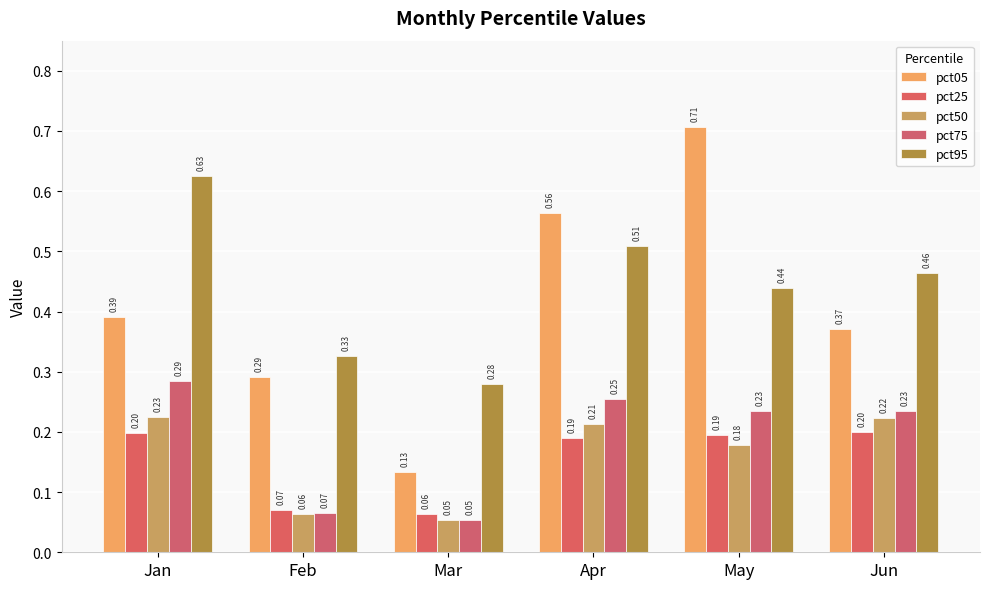

Between May and Apr, which is larger?

May